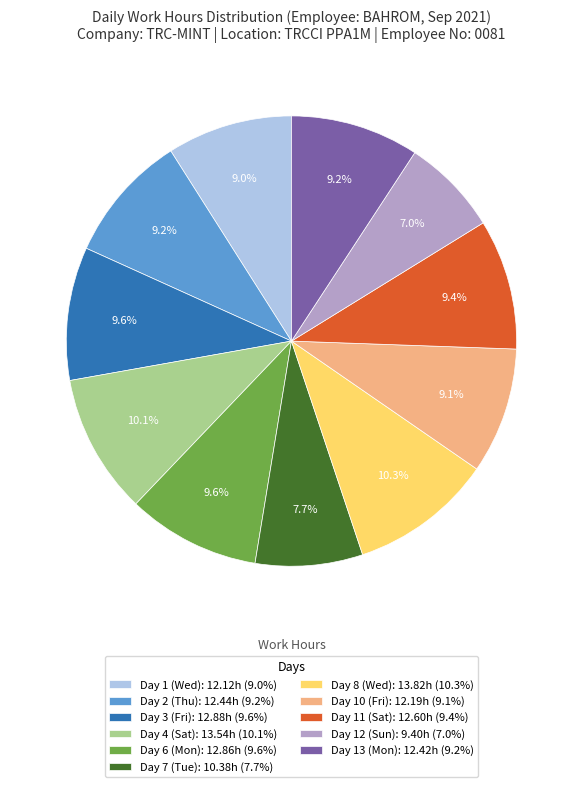

Count the number of slices in the pie.

11